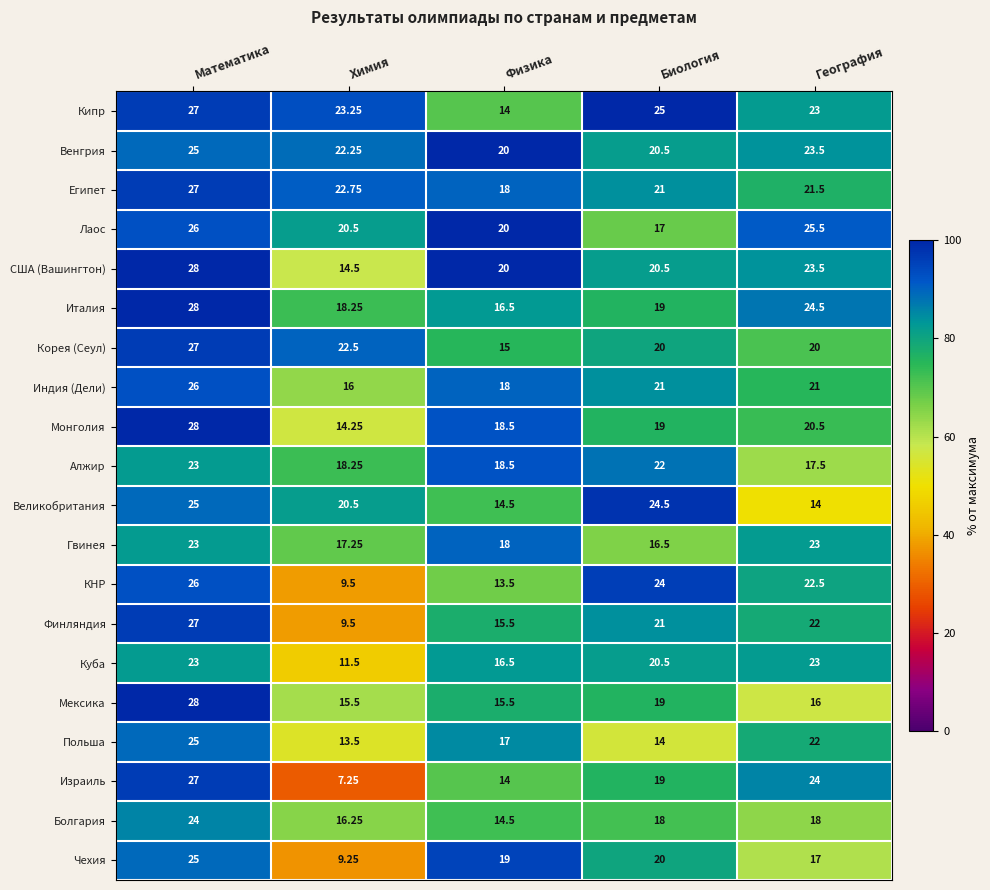

List the labels in order of Израиль value, largest first.

Математика, География, Биология, Физика, Химия